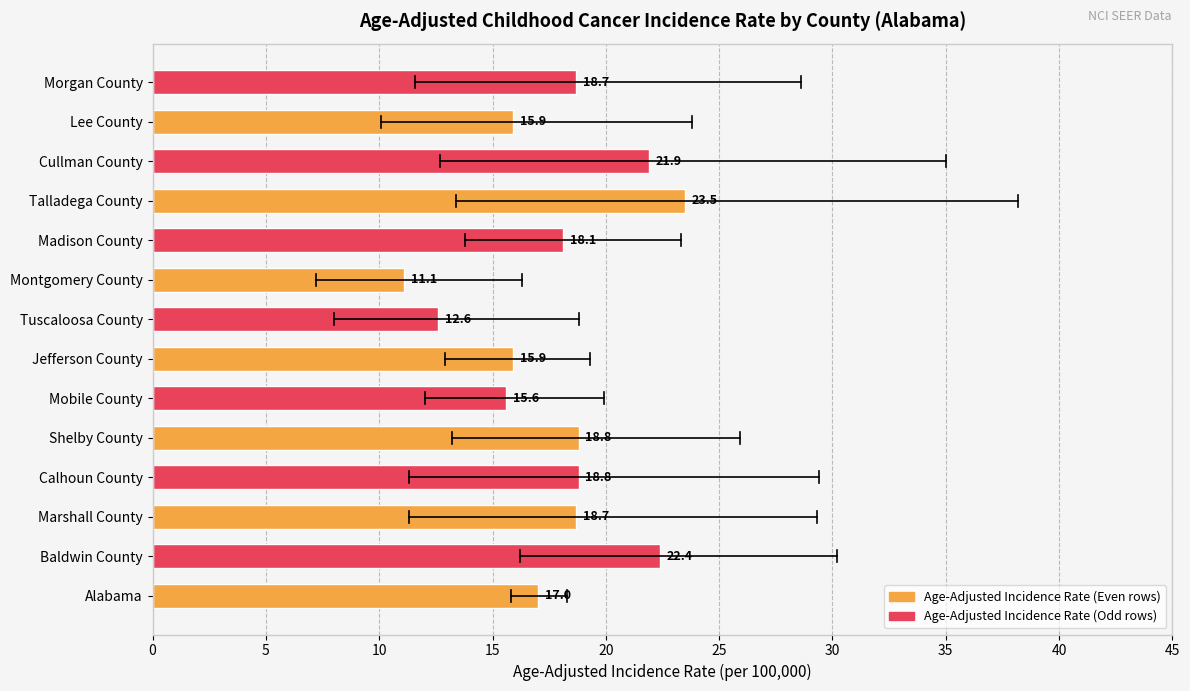

At which category is the sum across all series the highest?

Talladega County